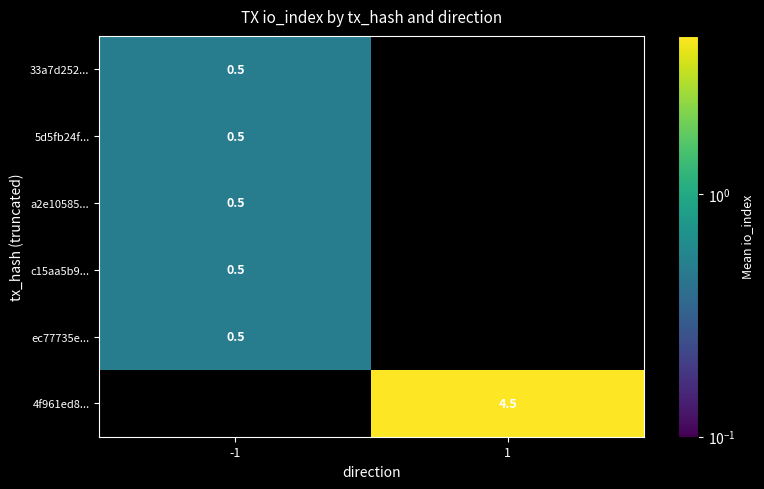

True or false: ec77735e... has a value of 0.9 at -1.

False